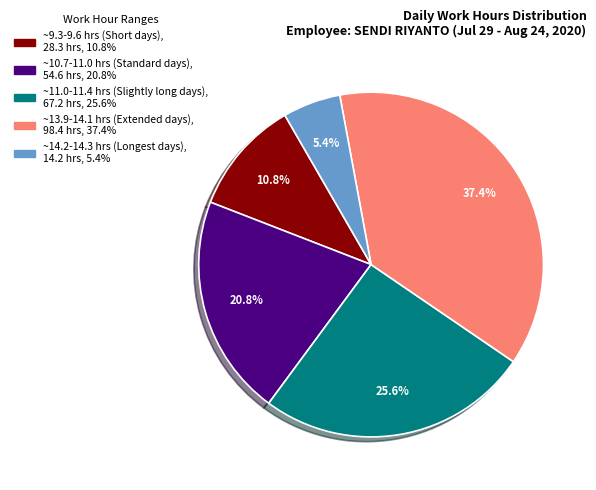

Is there any slice that represents more than half of the pie?

No